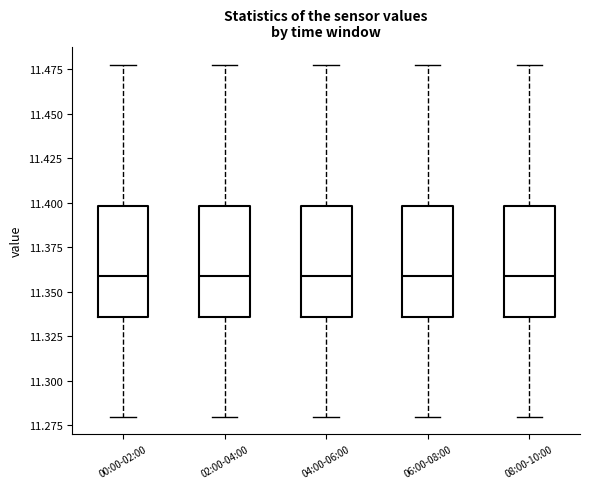

Where does the lower whisker of the box for 02:00-04:00 end on the y-axis? The values are not printed on the chart, so give them approximately, as read against the axis.

11.280